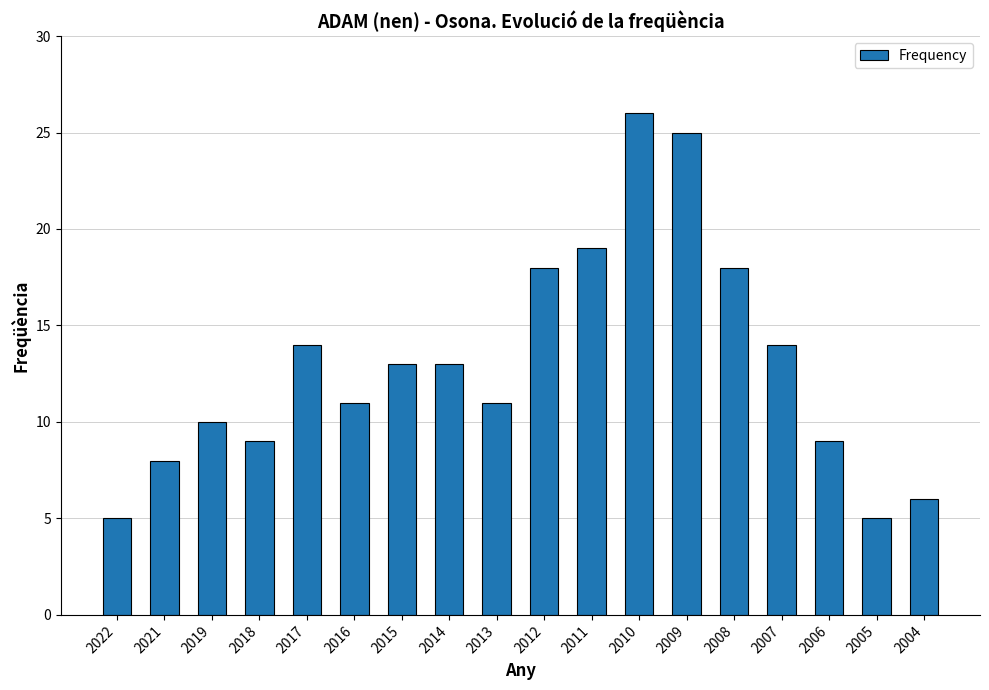

What is the value of the 10th bar from the left?

18